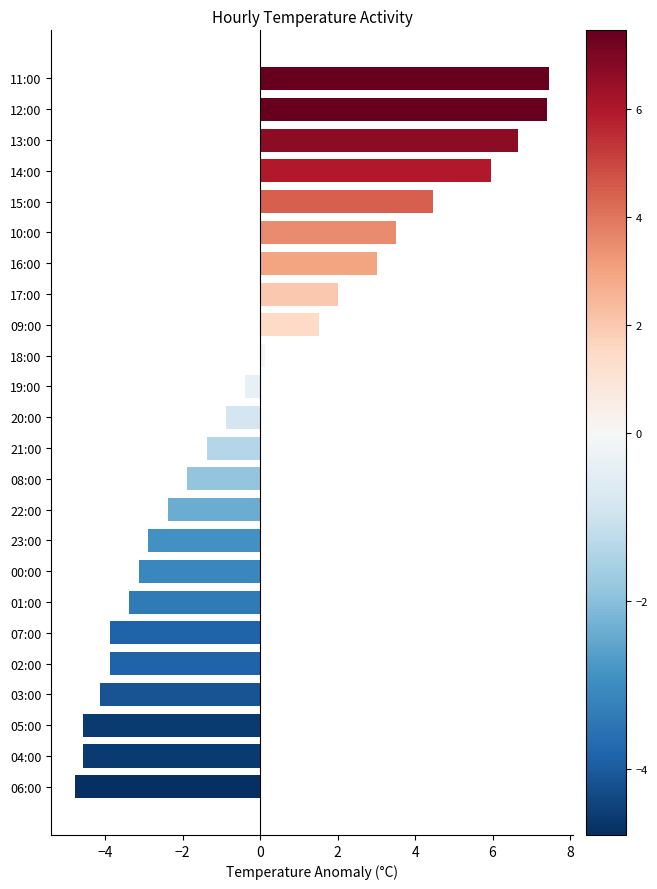

Does the chart contain any negative values?

Yes